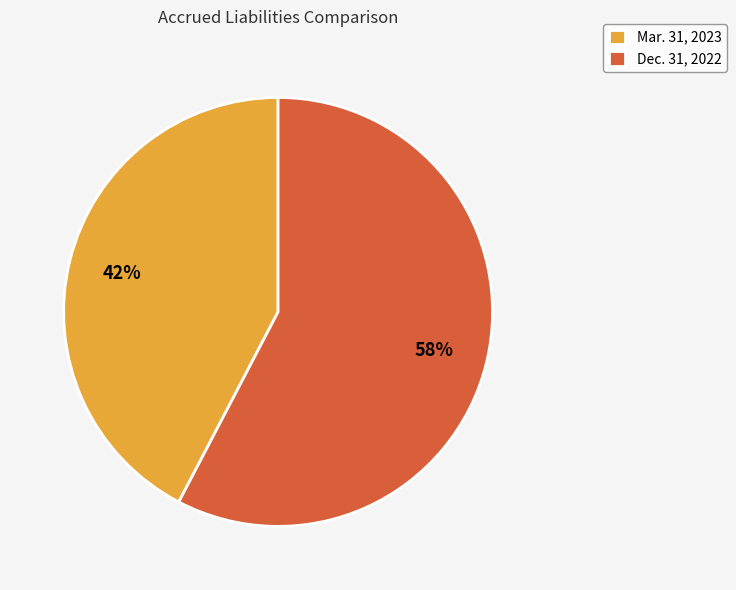

Count the number of slices in the pie.

2